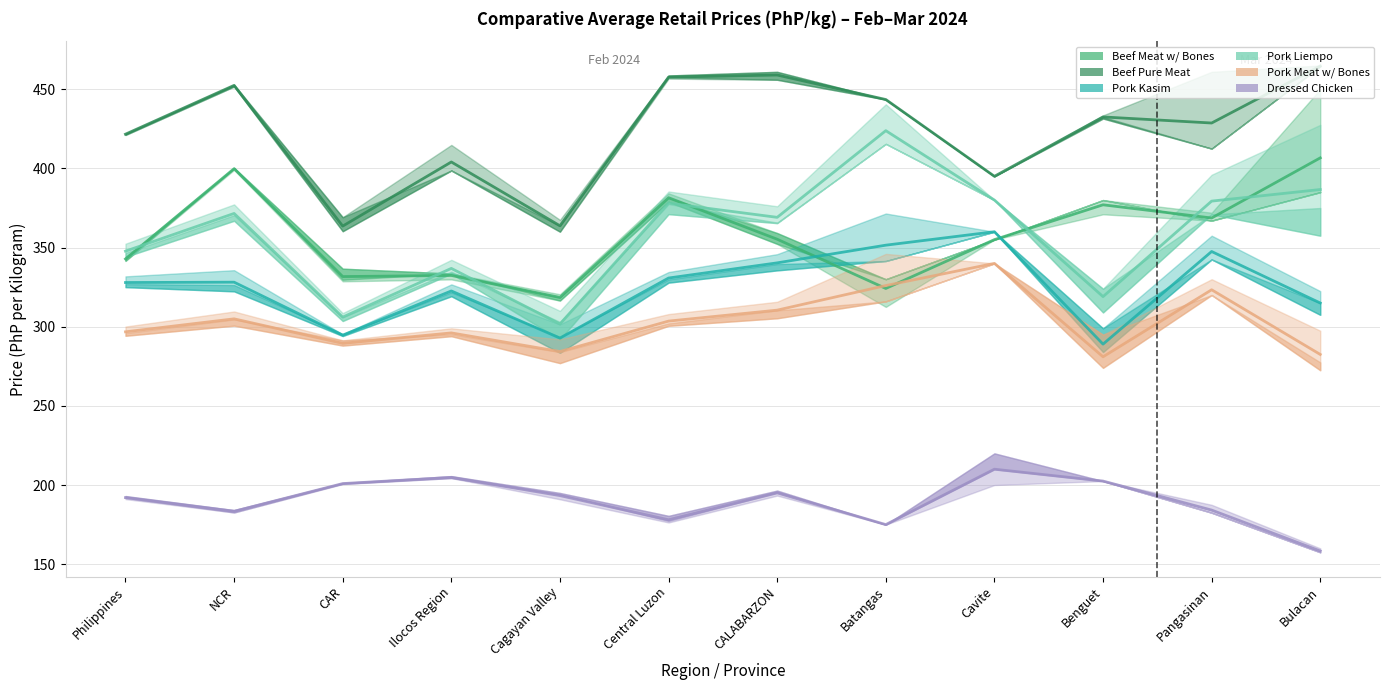

How many values in the Pork Kasim series exceed 328?

6